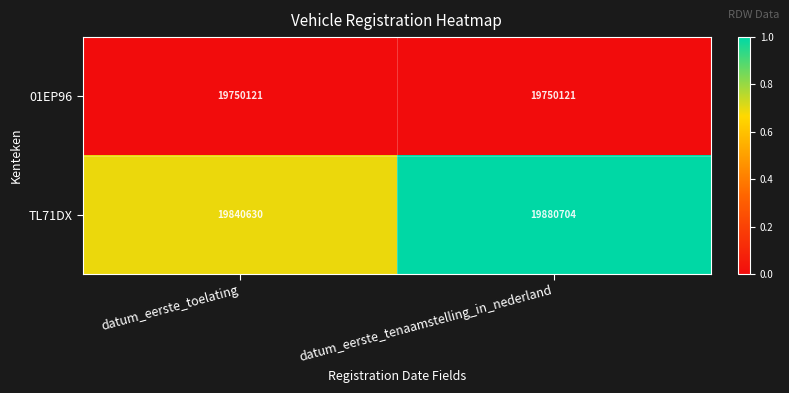

What is the total value across all series at datum_eerste_toelating?

39590751